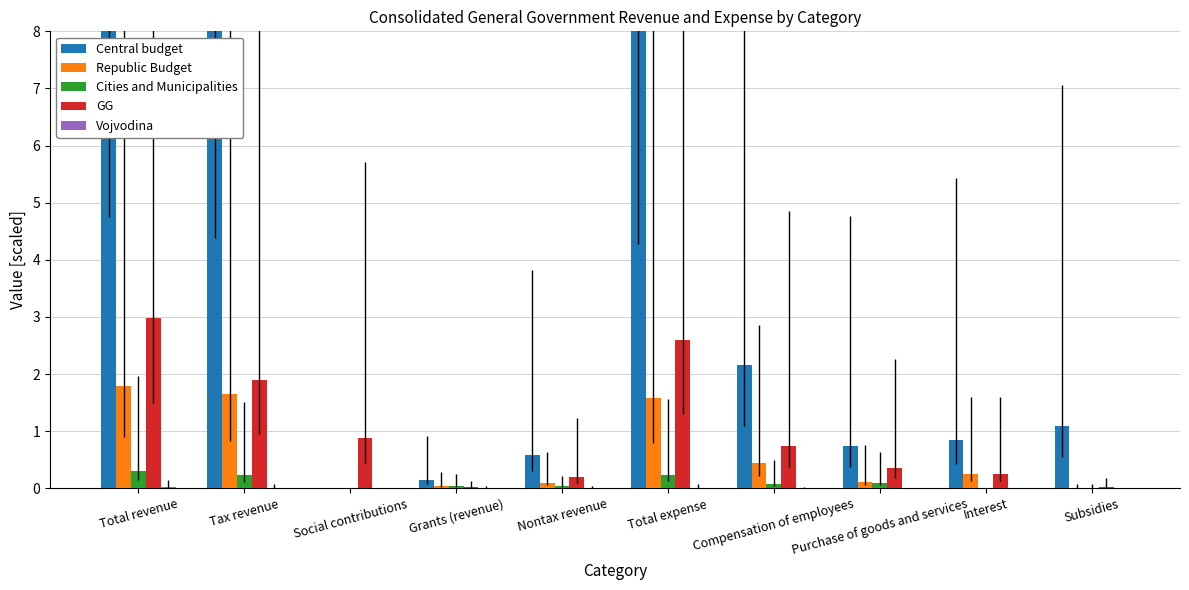

How many groups of bars are there?

10